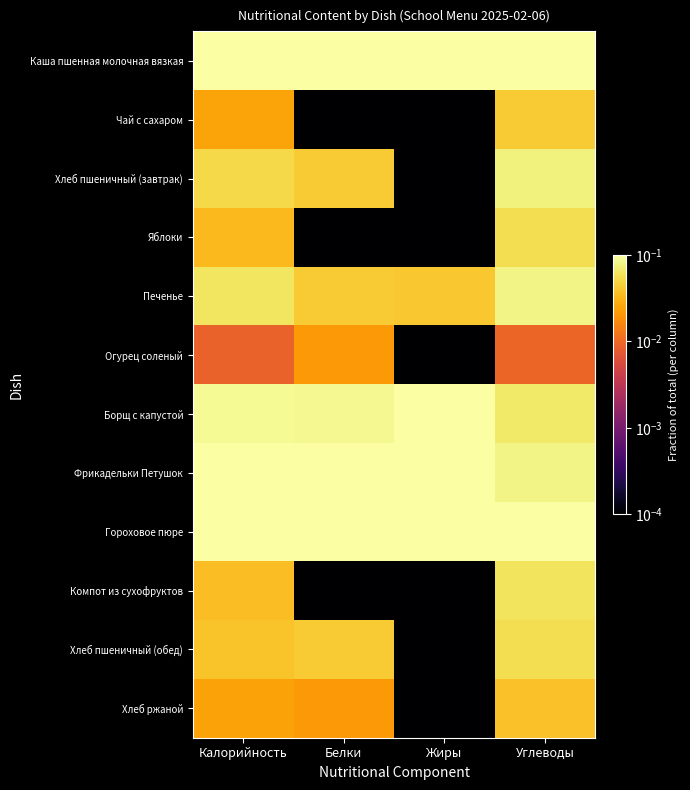

What is the total value across all series at Углеводы?

1.0